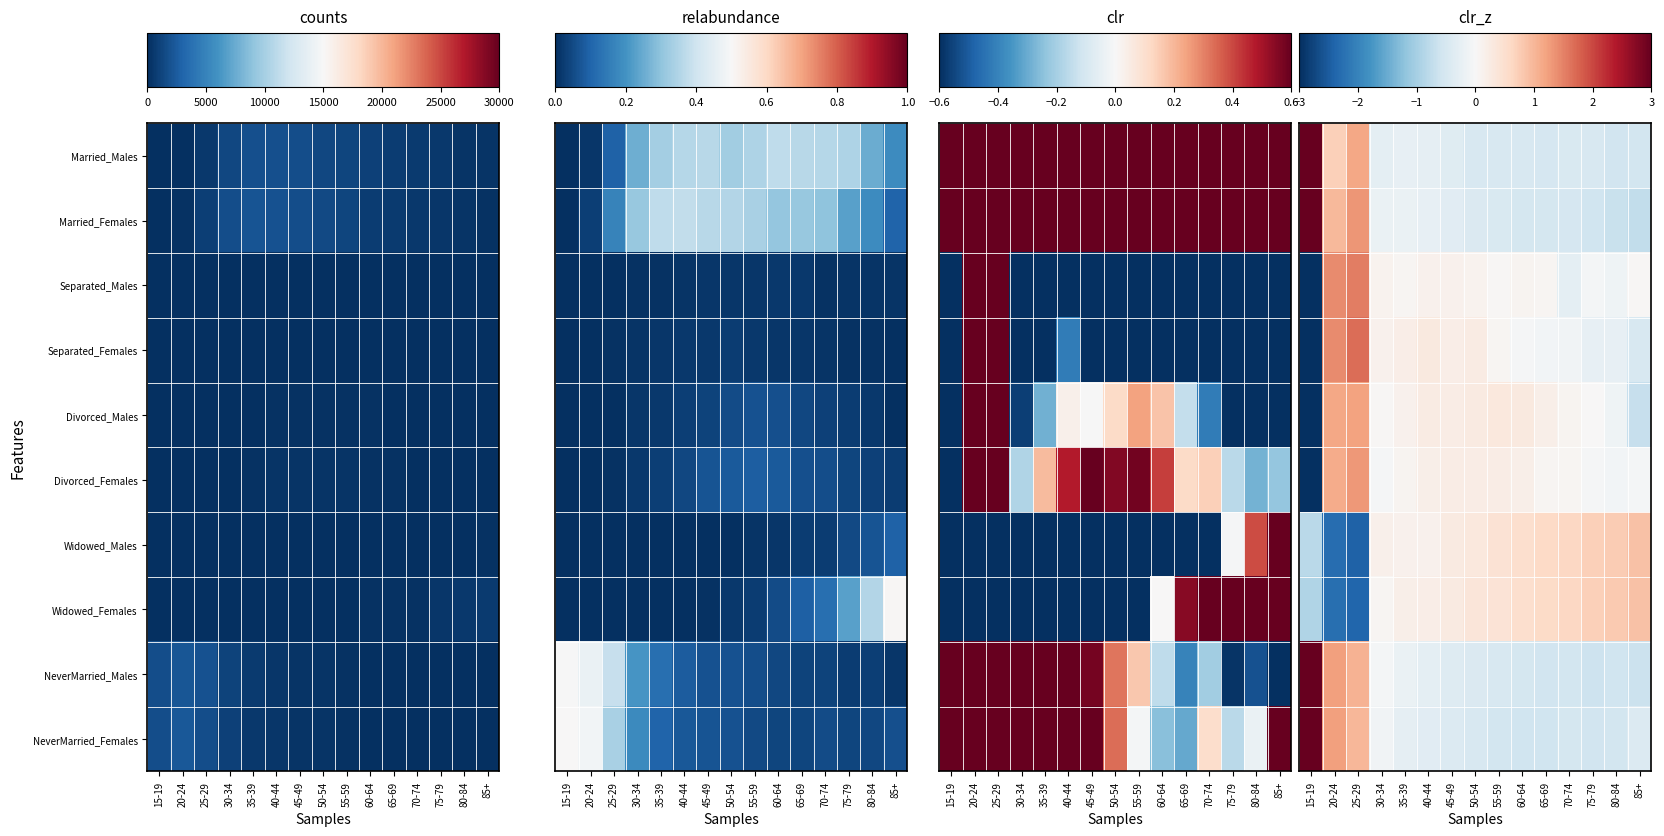

List the series in order of their peak value, highest first.

Married_Males, NeverMarried_Females, NeverMarried_Males, Married_Females, Separated_Females, Separated_Males, Divorced_Females, Divorced_Males, Widowed_Females, Widowed_Males